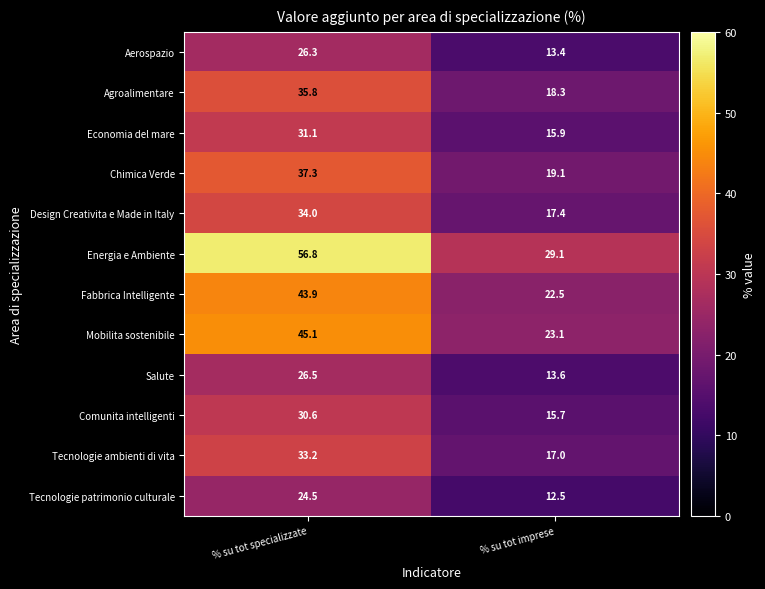

What is the difference between the Economia del mare values at % su tot specializzate and % su tot imprese?

15.2